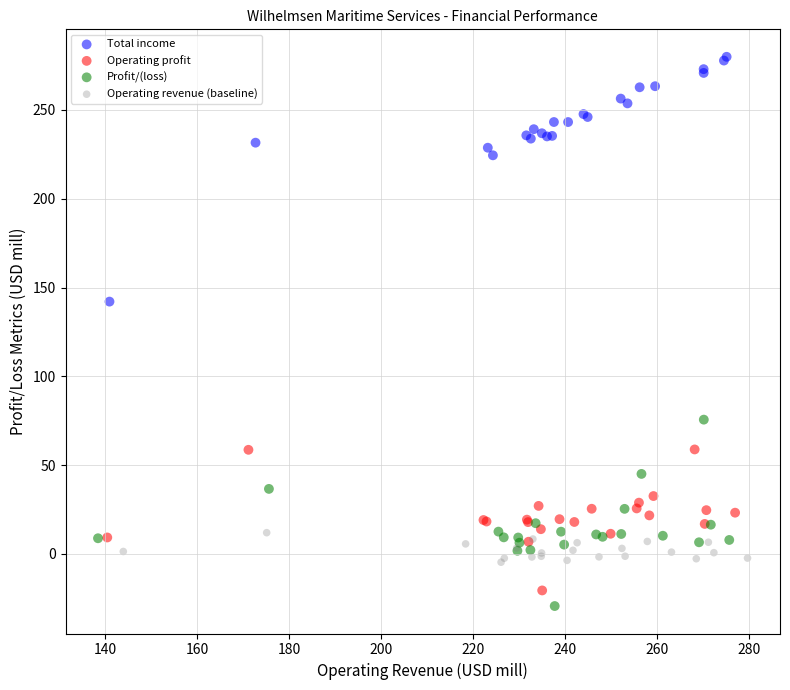

Which series contains the highest Y value?

Total income